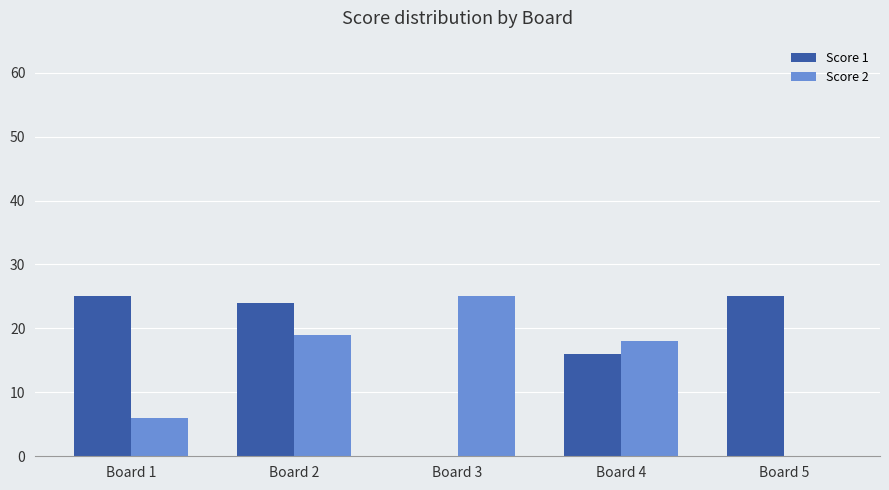

How many groups of bars are there?

5